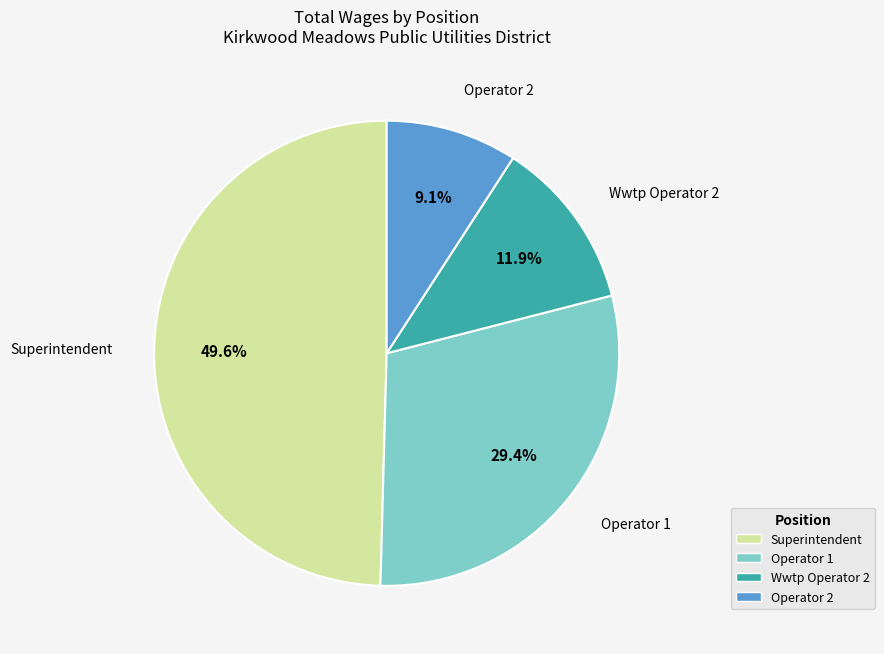

What is the ratio of the value at Wwtp Operator 2 to the value at Operator 1?

0.4